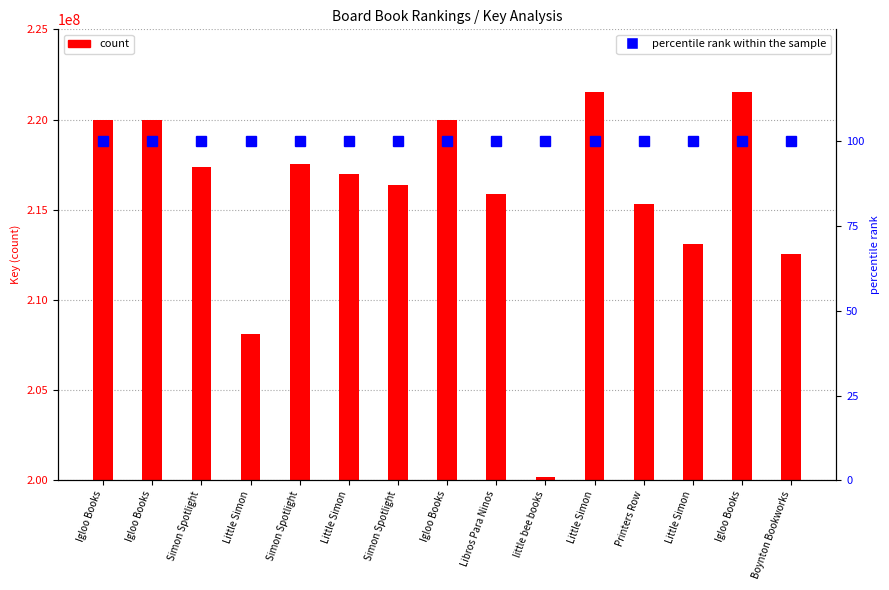

Are the bars horizontal?

No